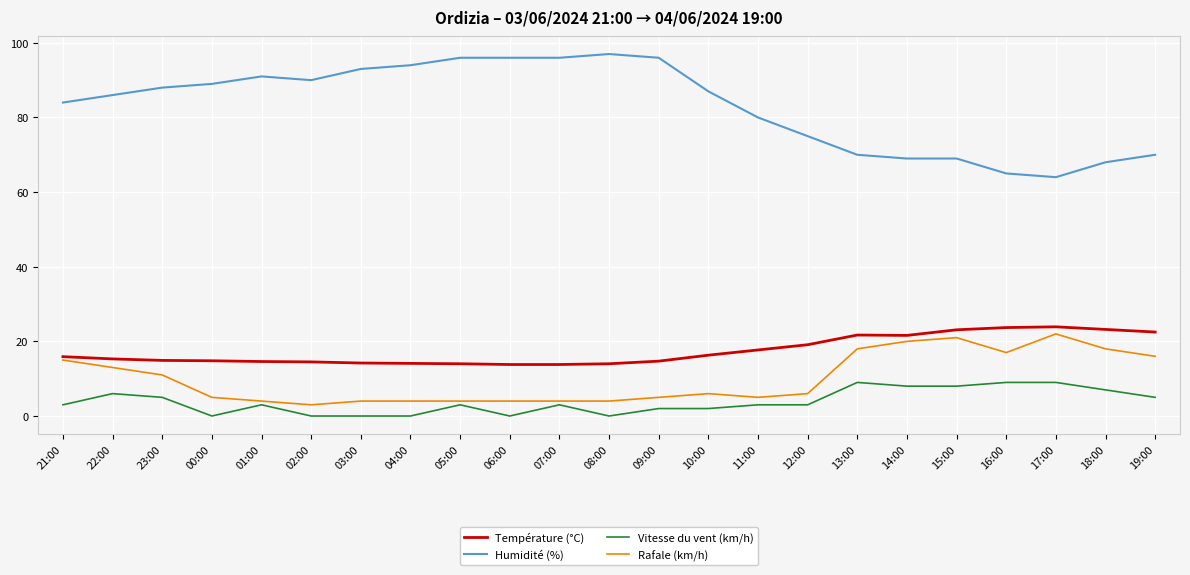

Which series has the largest total across all categories?

Humidité (%)